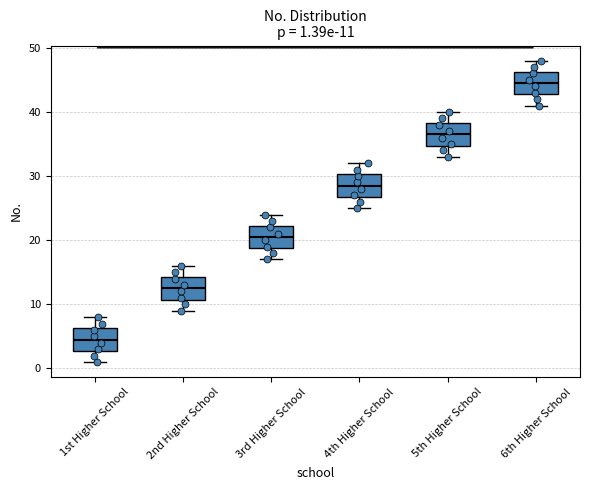

Which box has the lowest median line?

1st Higher School